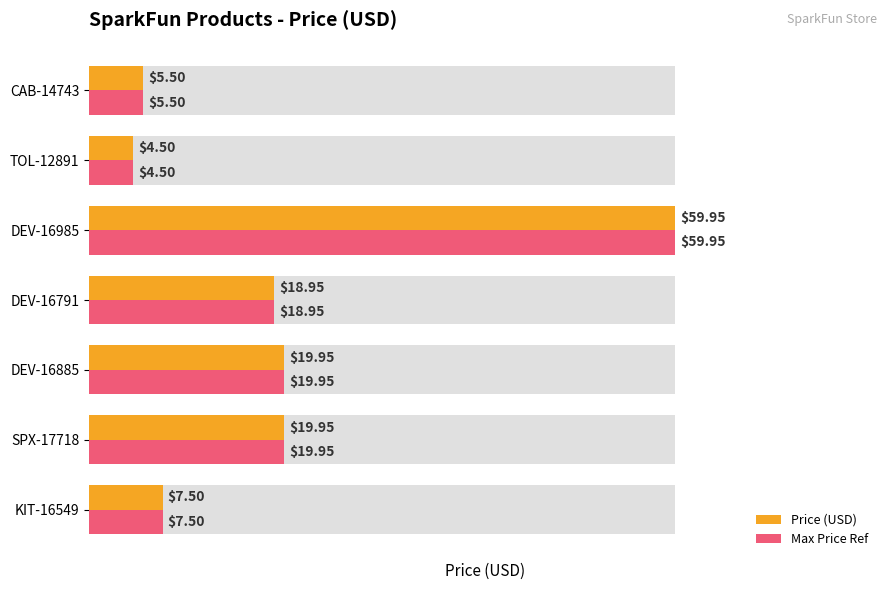

How many groups of bars are there?

7